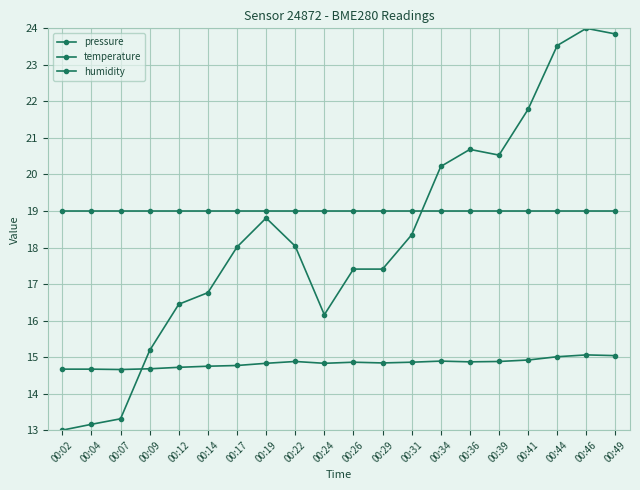

Reading right to left, list all the values displayed in this chart.

pressure: 00:49=23.8	00:46=24.0	00:44=23.5	00:41=21.8	00:39=20.5	00:36=20.7	00:34=20.2	00:31=18.3	00:29=17.4	00:26=17.4	00:24=16.2	00:22=18.0	00:19=18.8	00:17=18.0	00:14=16.8	00:12=16.4	00:09=15.2	00:07=13.3	00:04=13.2	00:02=13.0
temperature: 00:49=15.0	00:46=15.1	00:44=15.0	00:41=14.9	00:39=14.9	00:36=14.9	00:34=14.9	00:31=14.9	00:29=14.8	00:26=14.9	00:24=14.8	00:22=14.9	00:19=14.8	00:17=14.8	00:14=14.8	00:12=14.7	00:09=14.7	00:07=14.7	00:04=14.7	00:02=14.7
humidity: 00:49=19.0	00:46=19.0	00:44=19.0	00:41=19.0	00:39=19.0	00:36=19.0	00:34=19.0	00:31=19.0	00:29=19.0	00:26=19.0	00:24=19.0	00:22=19.0	00:19=19.0	00:17=19.0	00:14=19.0	00:12=19.0	00:09=19.0	00:07=19.0	00:04=19.0	00:02=19.0